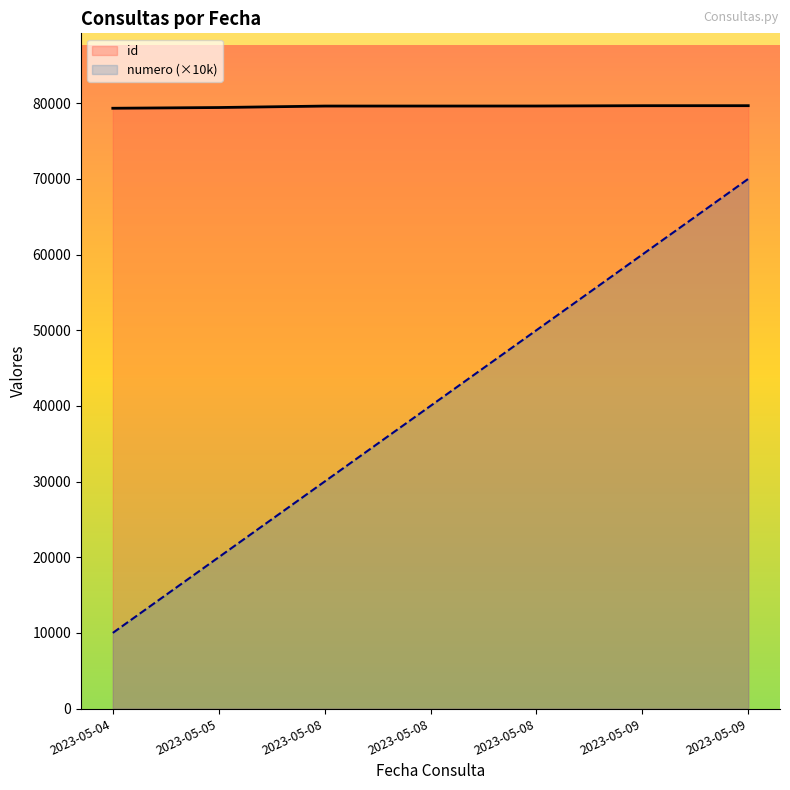

What is the value of the id point at the 6th from the left?

79675